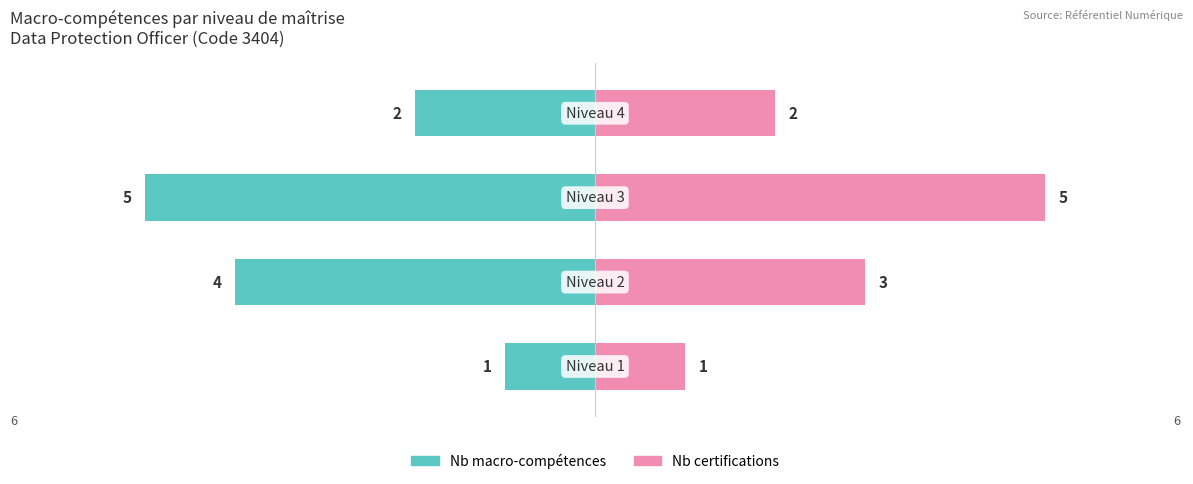

What is the value of the Certifications associées bar at the 4th from the left?

2